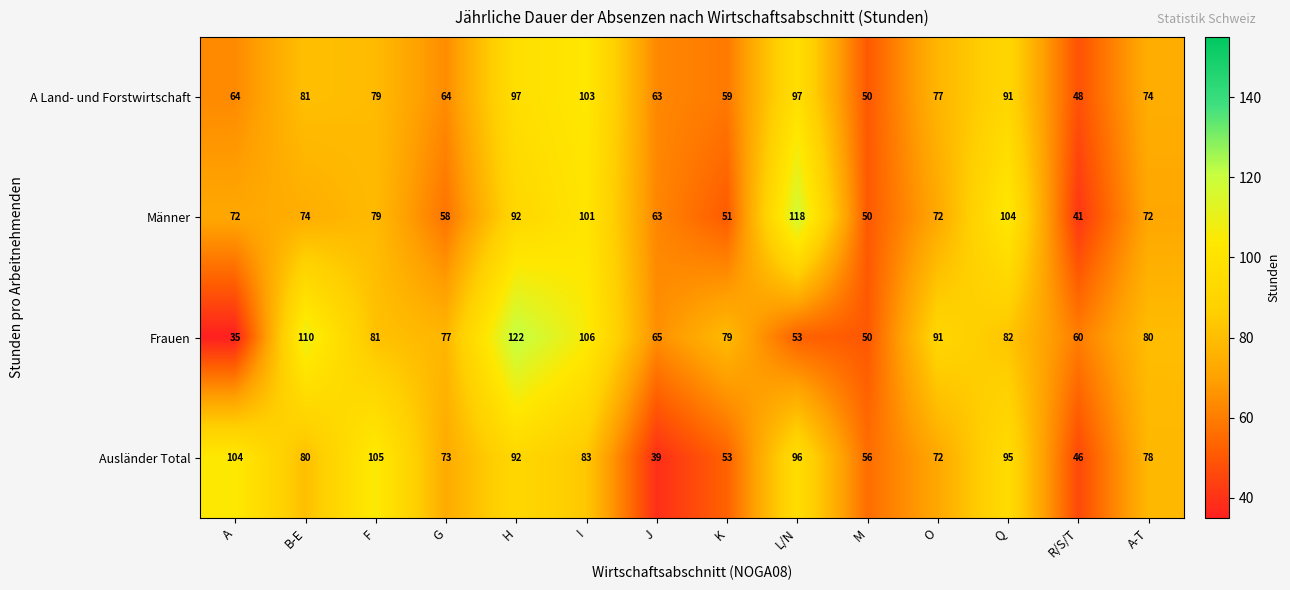

Which series has the widest spread of values?

Frauen